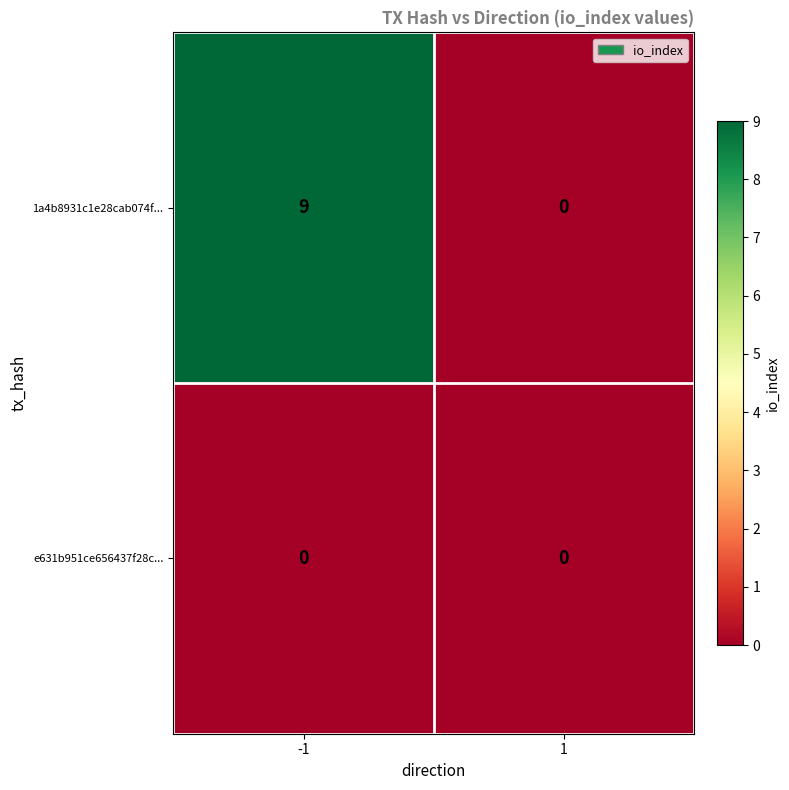

Count the number of categories in the chart.

2